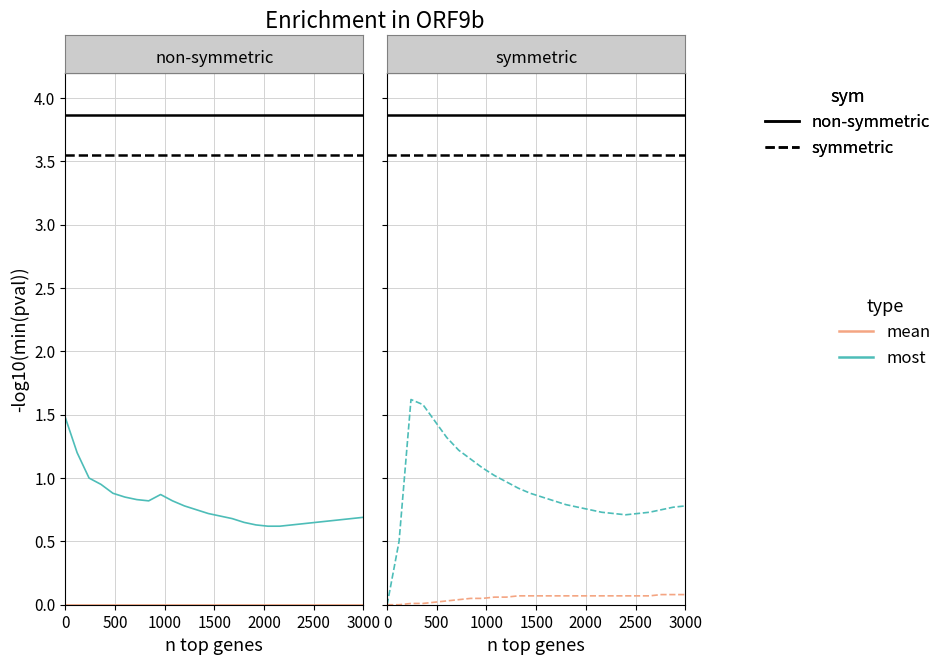

Reading left to right, extract all data points from this chart.

most_non_symmetric: 1.5	1.2	1.0	0.9	0.9	0.8	0.8	0.8	0.9	0.8	0.8	0.8	0.7	0.7	0.7	0.7	0.6	0.6	0.6	0.6	0.6	0.7	0.7	0.7	0.7	0.7
mean_symmetric: 0.0	0.0	0.0	0.0	0.0	0.0	0.0	0.1	0.1	0.1	0.1	0.1	0.1	0.1	0.1	0.1	0.1	0.1	0.1	0.1	0.1	0.1	0.1	0.1	0.1	0.1
most_symmetric: 0.0	0.5	1.6	1.6	1.4	1.3	1.2	1.1	1.1	1.0	1.0	0.9	0.9	0.8	0.8	0.8	0.8	0.8	0.7	0.7	0.7	0.7	0.7	0.8	0.8	0.8